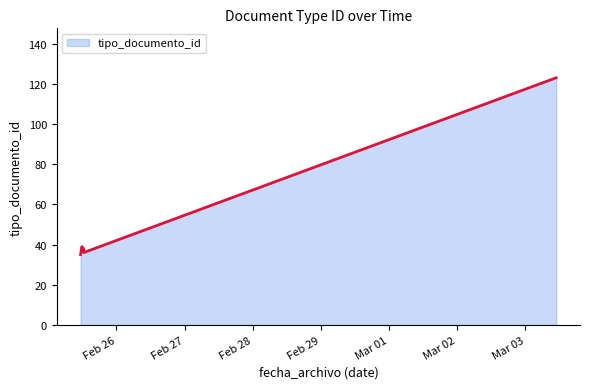

What is the average value?

51